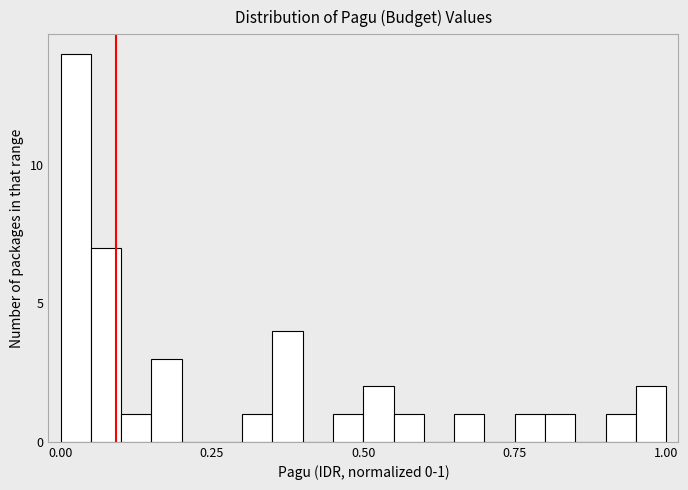

Read against the x-axis, roughly where is the centre of the tallest bar?

0.05